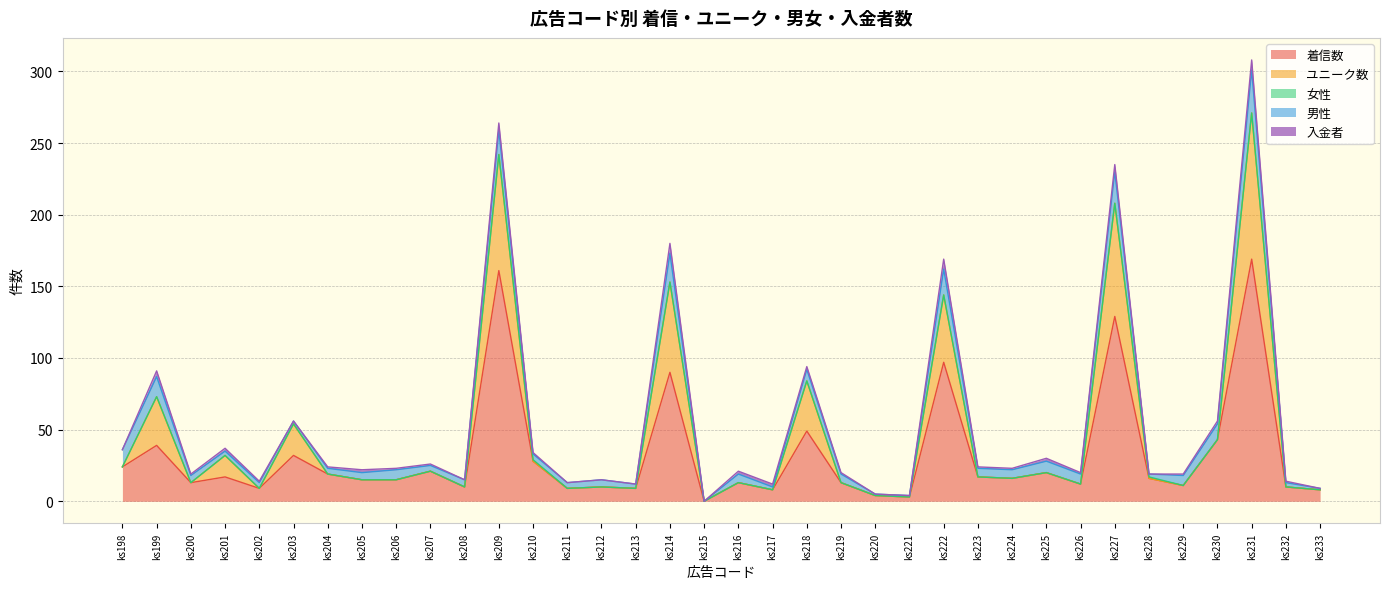

What is the difference between the ユニーク数 values at ks227 and ks230?

79